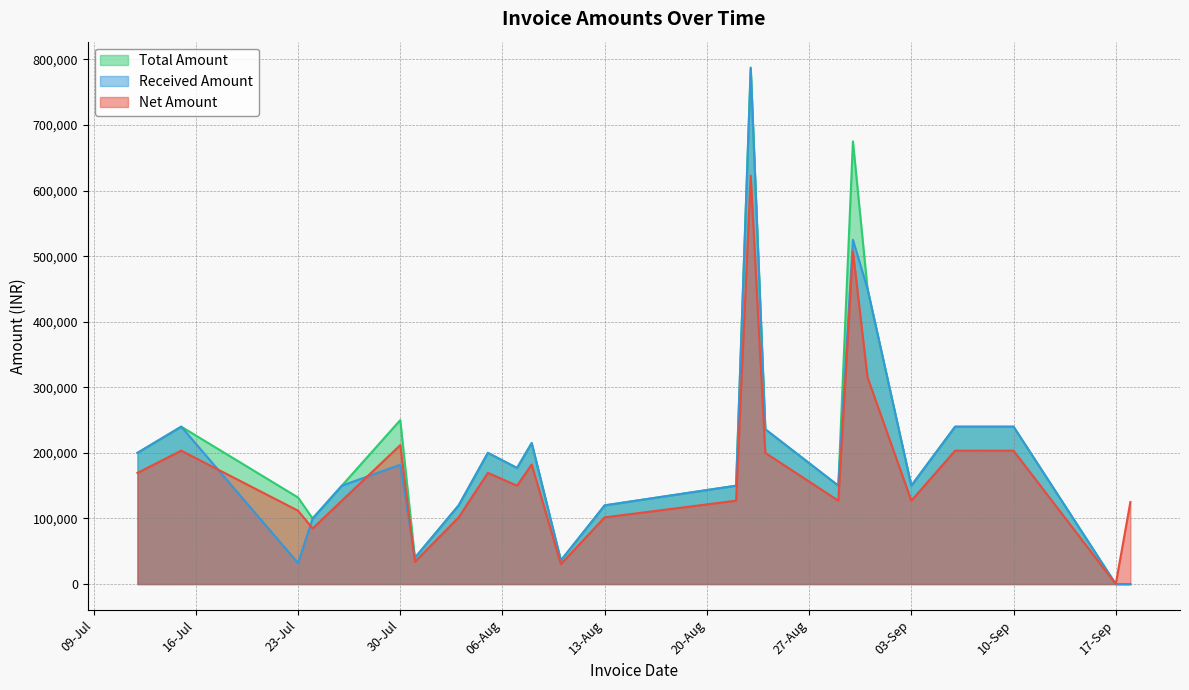

Does the chart have visible grid lines?

Yes